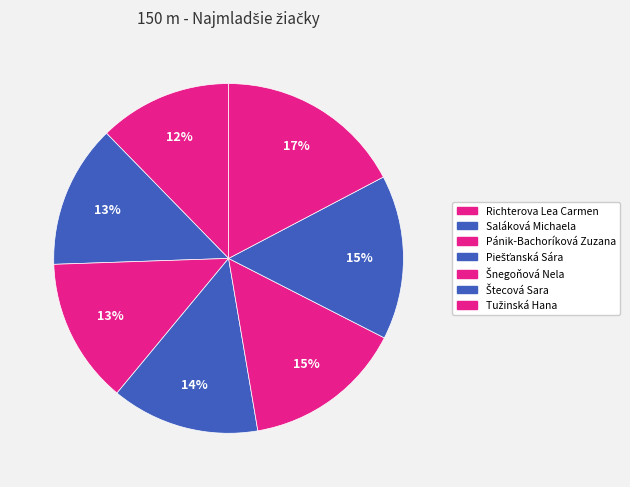

How many slices are in this pie chart?

7